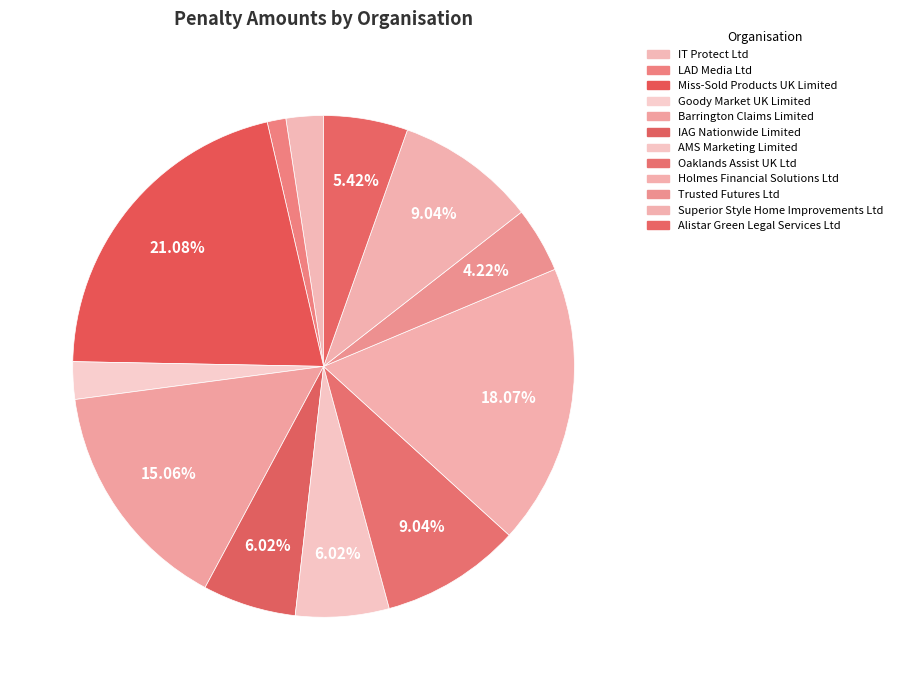

Is there a majority slice in this chart?

No